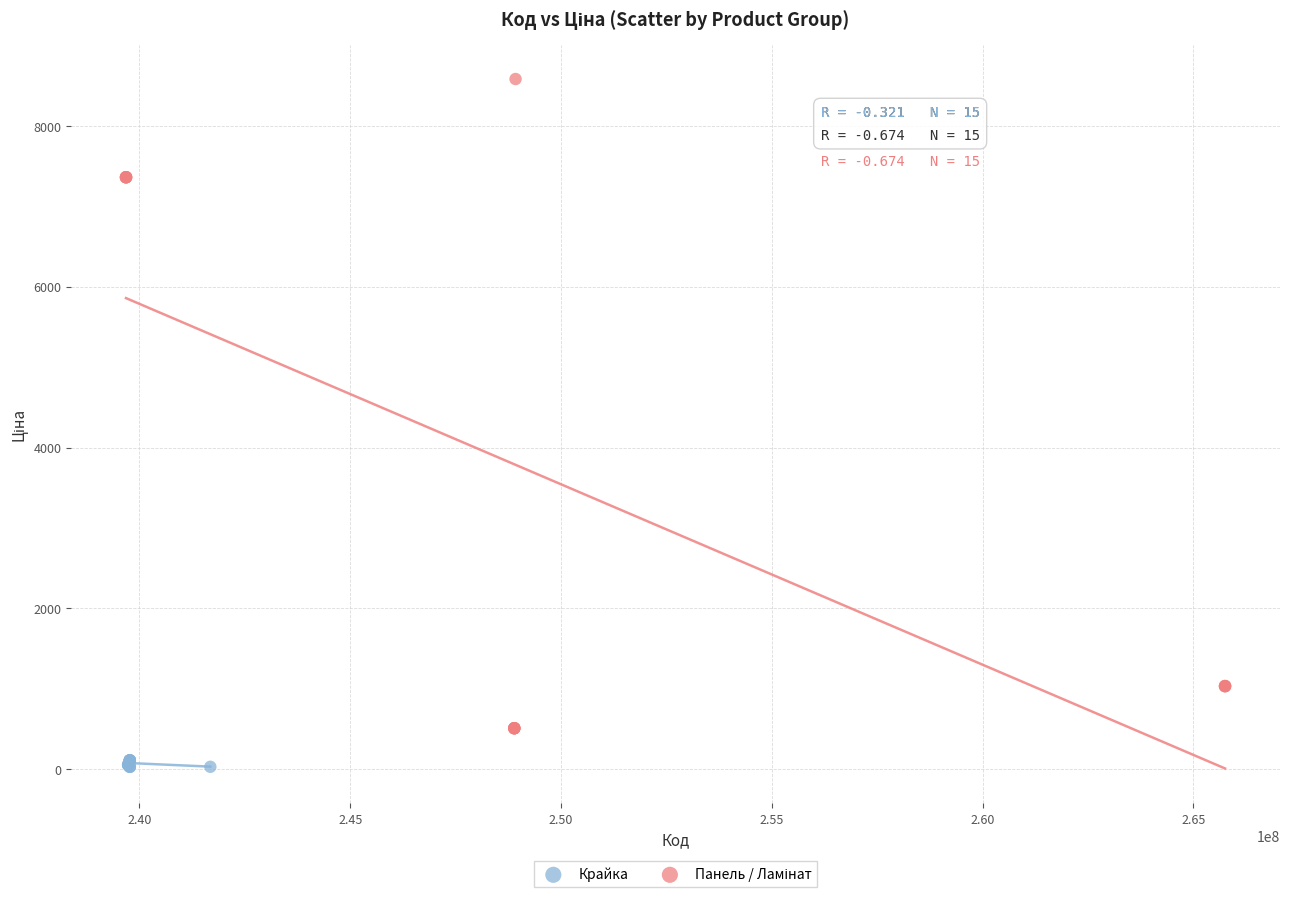

Which series reaches the minimum Y coordinate?

Крайка